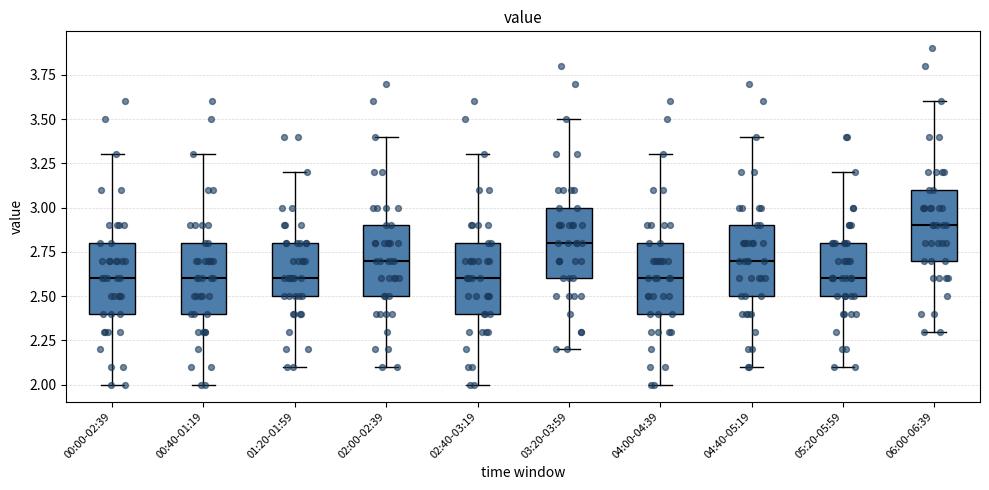

Reading left to right, transcribe this box plot: for each box, give where its median line is, the range the box spans, and where its two whiskers end, as read against the y-axis. The values are not printed on the chart, so give them approximately, as read against the axis.

00:00-02:39: median 2.6, box 2.4 to 2.8, whiskers 2.0 to 3.3
00:40-01:19: median 2.6, box 2.4 to 2.8, whiskers 2.0 to 3.3
01:20-01:59: median 2.6, box 2.5 to 2.8, whiskers 2.1 to 3.2
02:00-02:39: median 2.7, box 2.5 to 2.9, whiskers 2.1 to 3.4
02:40-03:19: median 2.6, box 2.4 to 2.8, whiskers 2.0 to 3.3
03:20-03:59: median 2.8, box 2.6 to 3.0, whiskers 2.2 to 3.5
04:00-04:39: median 2.6, box 2.4 to 2.8, whiskers 2.0 to 3.3
04:40-05:19: median 2.7, box 2.5 to 2.9, whiskers 2.1 to 3.4
05:20-05:59: median 2.6, box 2.5 to 2.8, whiskers 2.1 to 3.2
06:00-06:39: median 2.9, box 2.7 to 3.1, whiskers 2.3 to 3.6